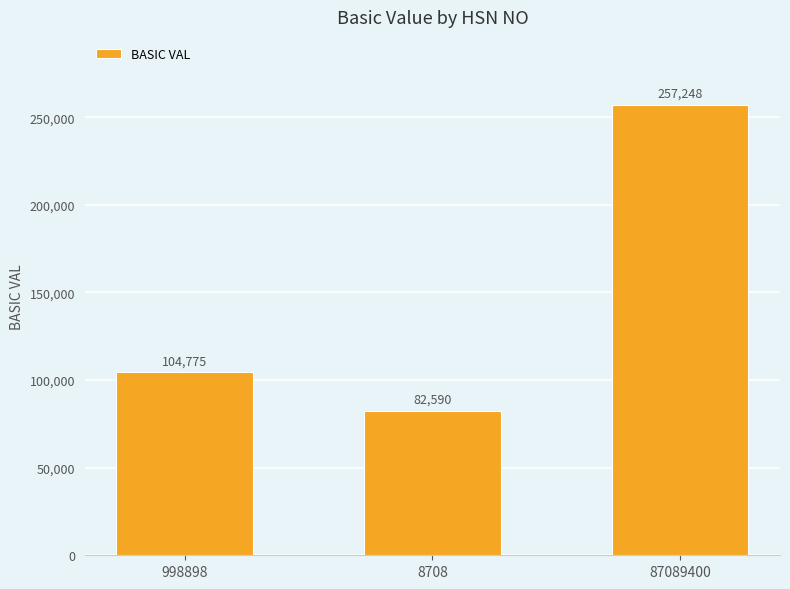

What is the greatest value displayed?

257248.0